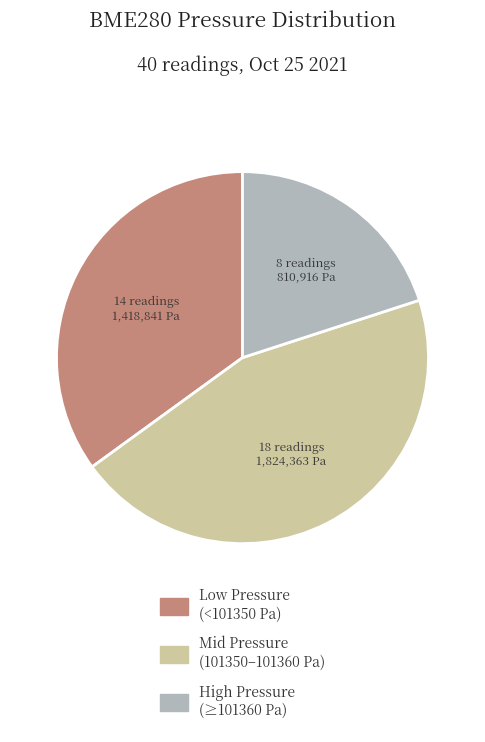

Is there a majority slice in this chart?

No